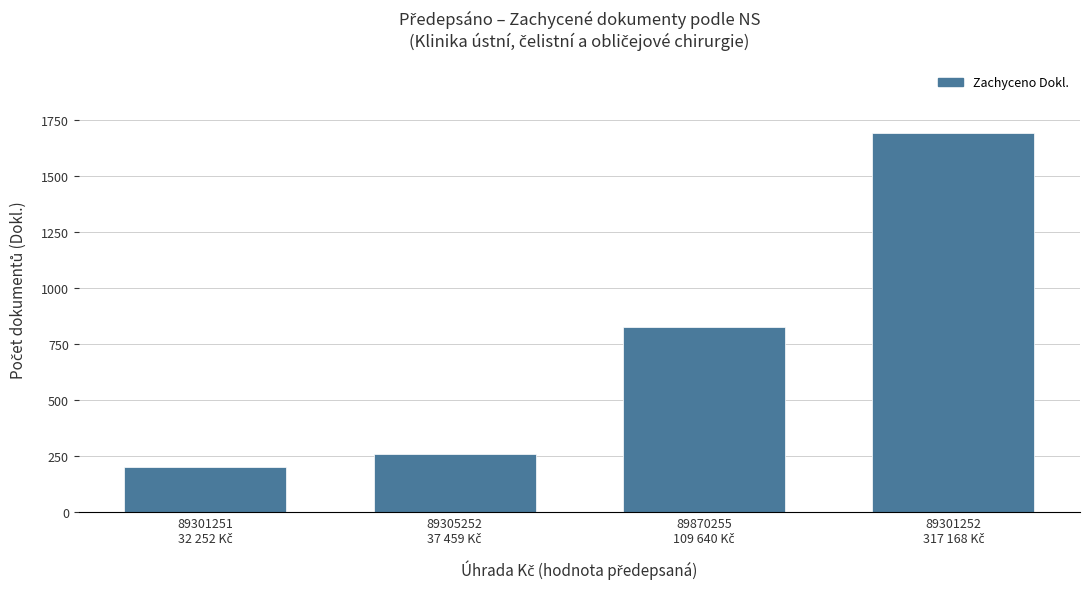

Reading right to left, list all the values displayed in this chart.

1690	828	261	202